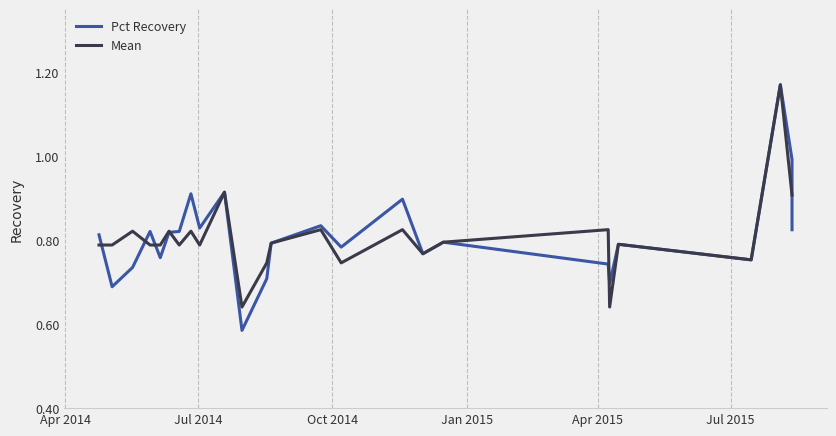

How many Mean values are between 0 and 1?

25